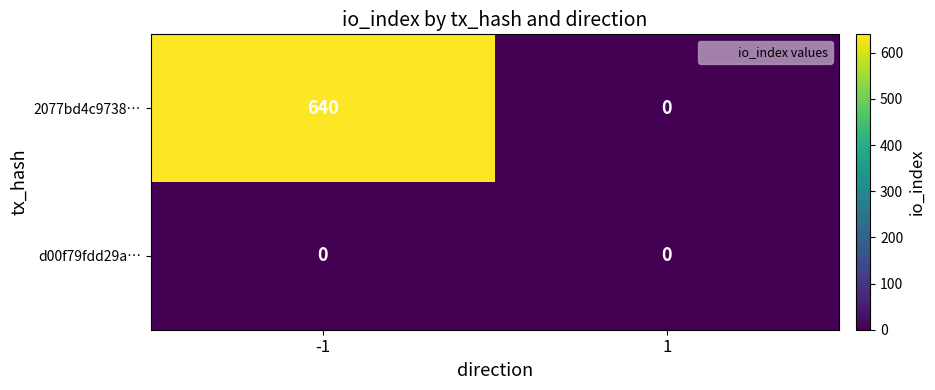

Is it true that 2077bd4c9738… equals -422 at 1?

False